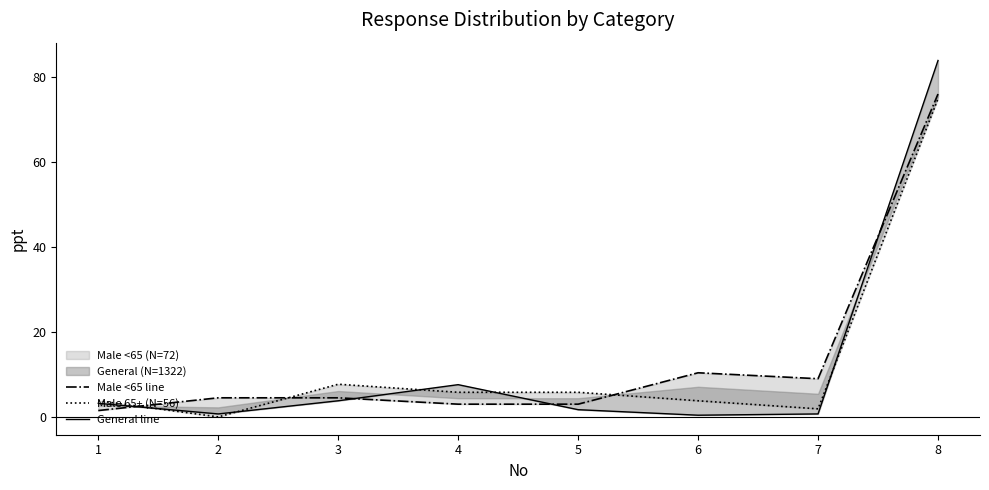

Count the number of categories in the chart.

8